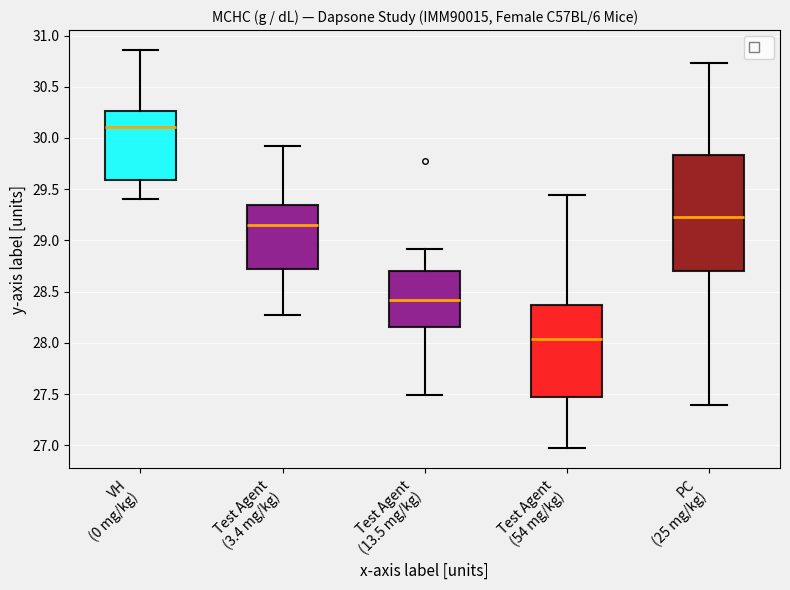

Reading left to right, transcribe this box plot: for each box, give where its median line is, the range the box spans, and where its two whiskers end, as read against the y-axis. The values are not printed on the chart, so give them approximately, as read against the axis.

VH (0 mg/kg): median 30.10, box 29.60 to 30.25, whiskers 29.40 to 30.85
Test Agent (3.4 mg/kg): median 29.15, box 28.70 to 29.35, whiskers 28.25 to 29.90
Test Agent (13.5 mg/kg): median 28.40, box 28.15 to 28.70, whiskers 27.50 to 28.90
Test Agent (54 mg/kg): median 28.05, box 27.50 to 28.35, whiskers 26.95 to 29.45
PC (25 mg/kg): median 29.25, box 28.70 to 29.85, whiskers 27.40 to 30.75